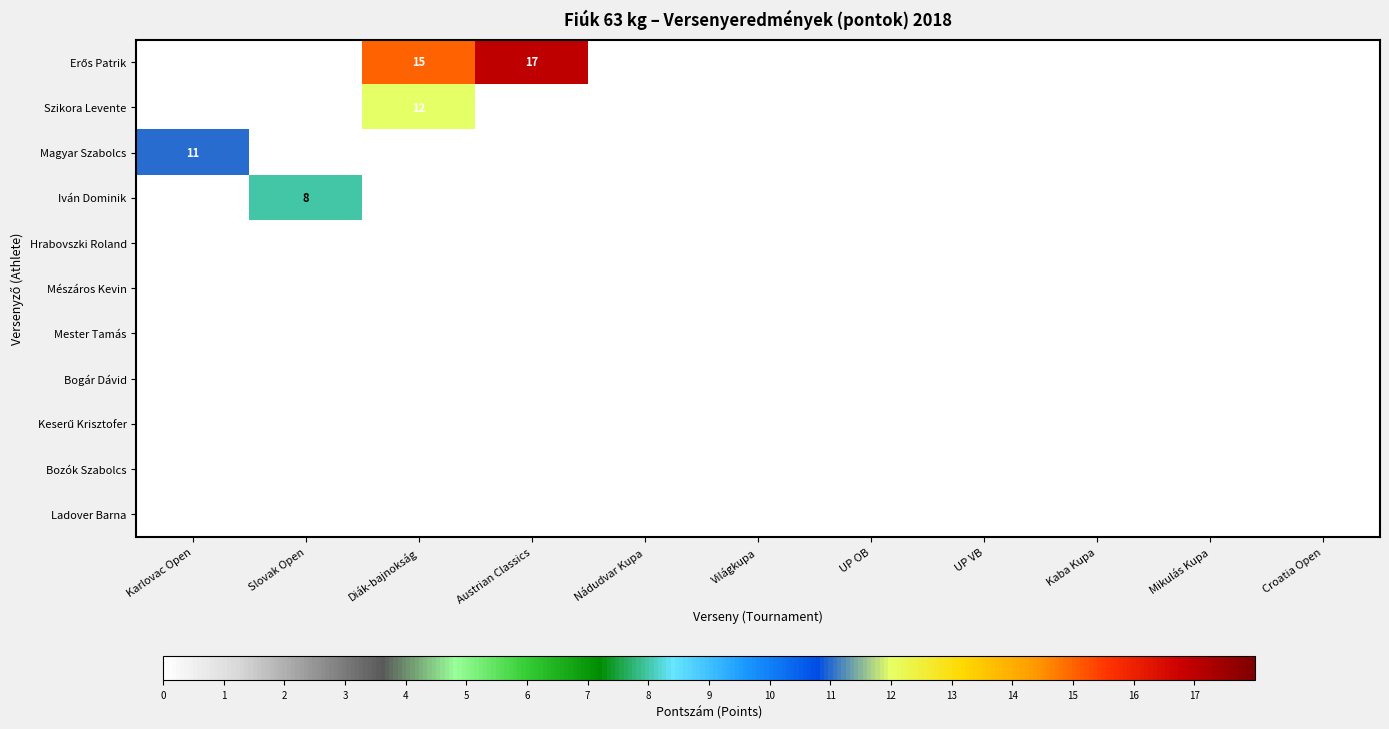

Is it true that Bogár Dávid equals 0 at Világkupa?

True